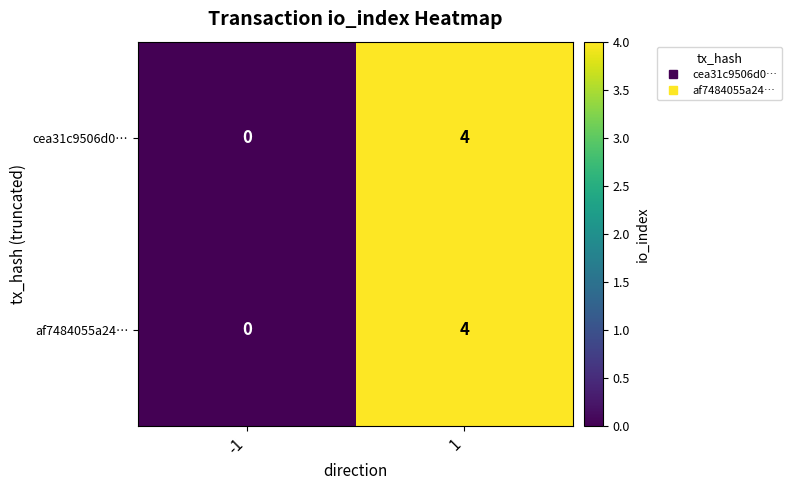

What is the greatest value displayed?

4